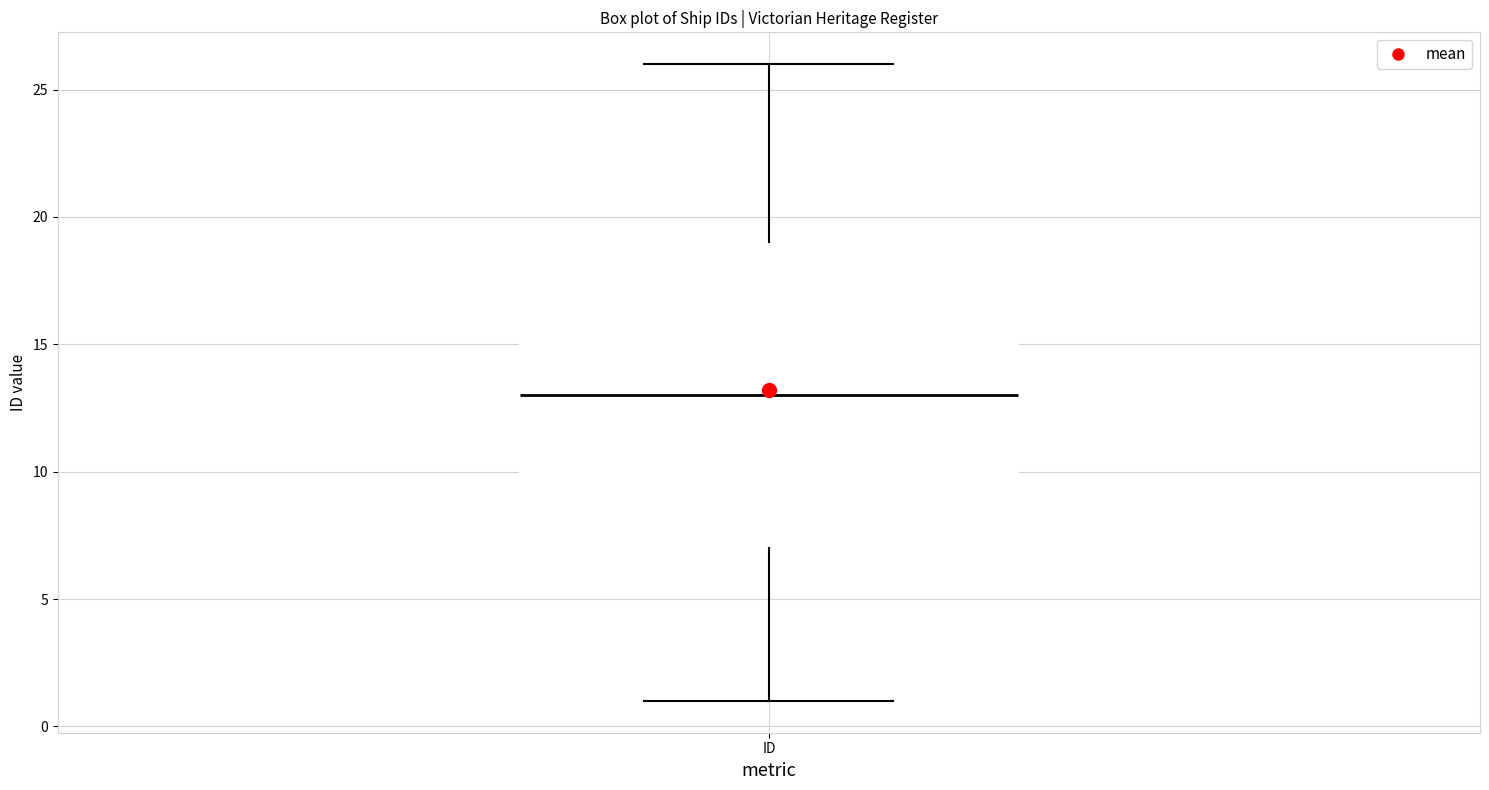

Read this box plot against the y-axis: the position of the median line, the range covered by the box, and the ends of both whiskers. The values are not printed on the chart, so give them approximately, as read against the axis.

median 13, box 7 to 19, whiskers 1 to 26